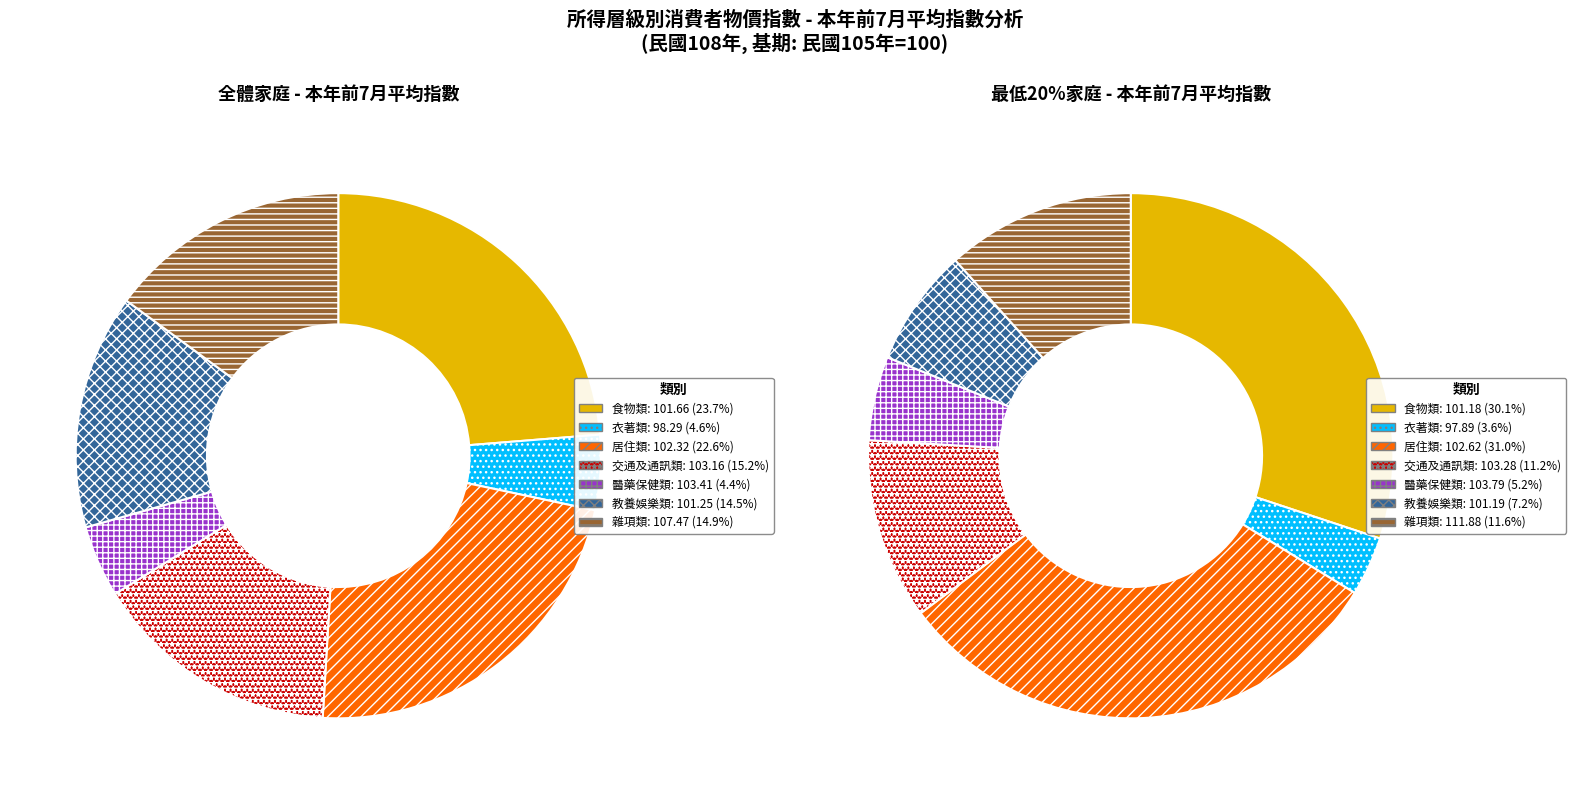

The 教養娛樂類 slice represents 1% of the pie. True or false?

False